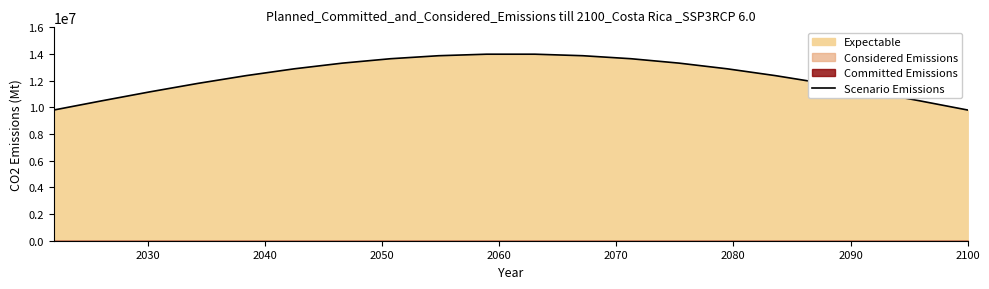

What is the highest value of the Scenario Emissions series?

13985654.9